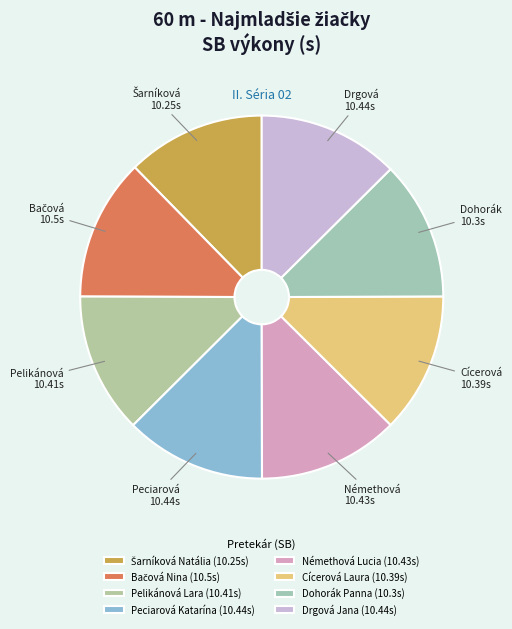

Is it true that Pelikánová Lara is 13% of the pie?

True